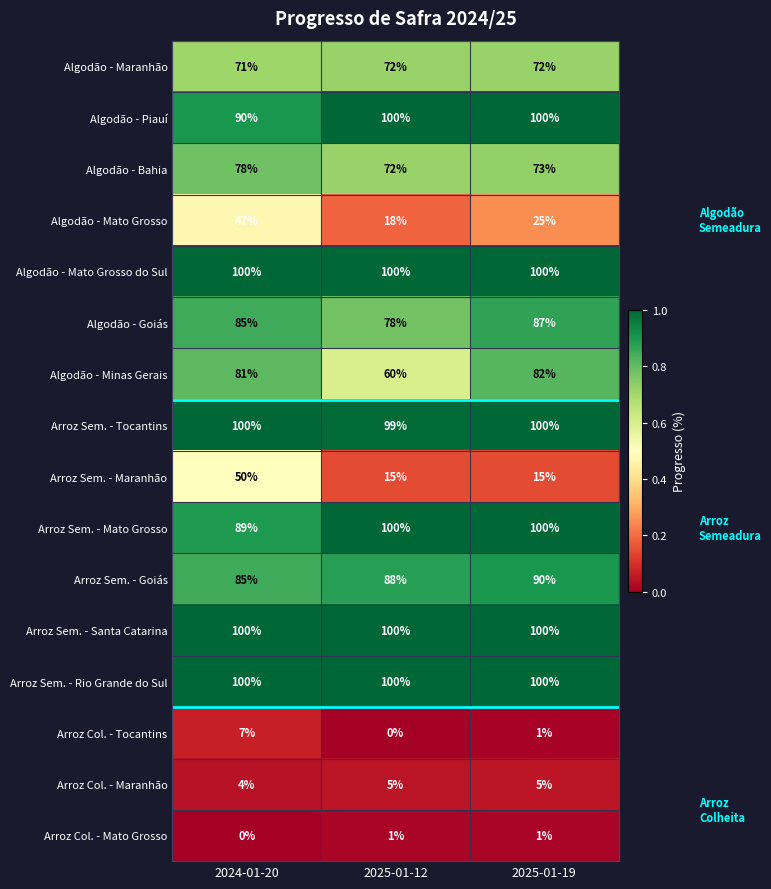

Is it true that Arroz Sem. - Mato Grosso equals 100 at 2025-01-12?

True